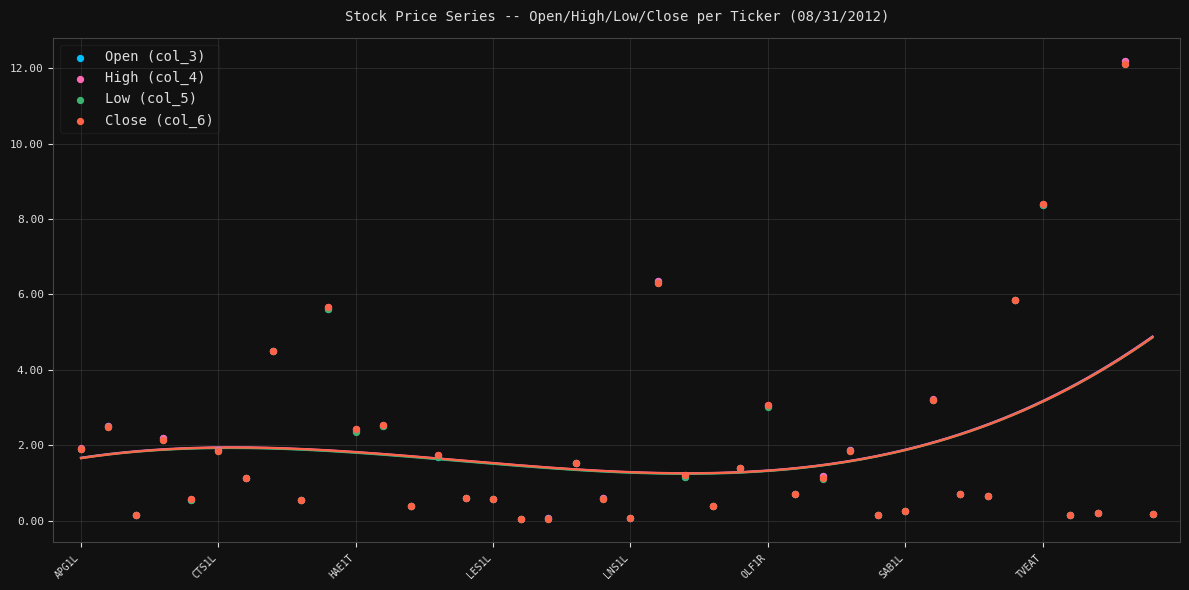

What are all the series names shown in the legend?

Open (col_3), High (col_4), Low (col_5), Close (col_6)